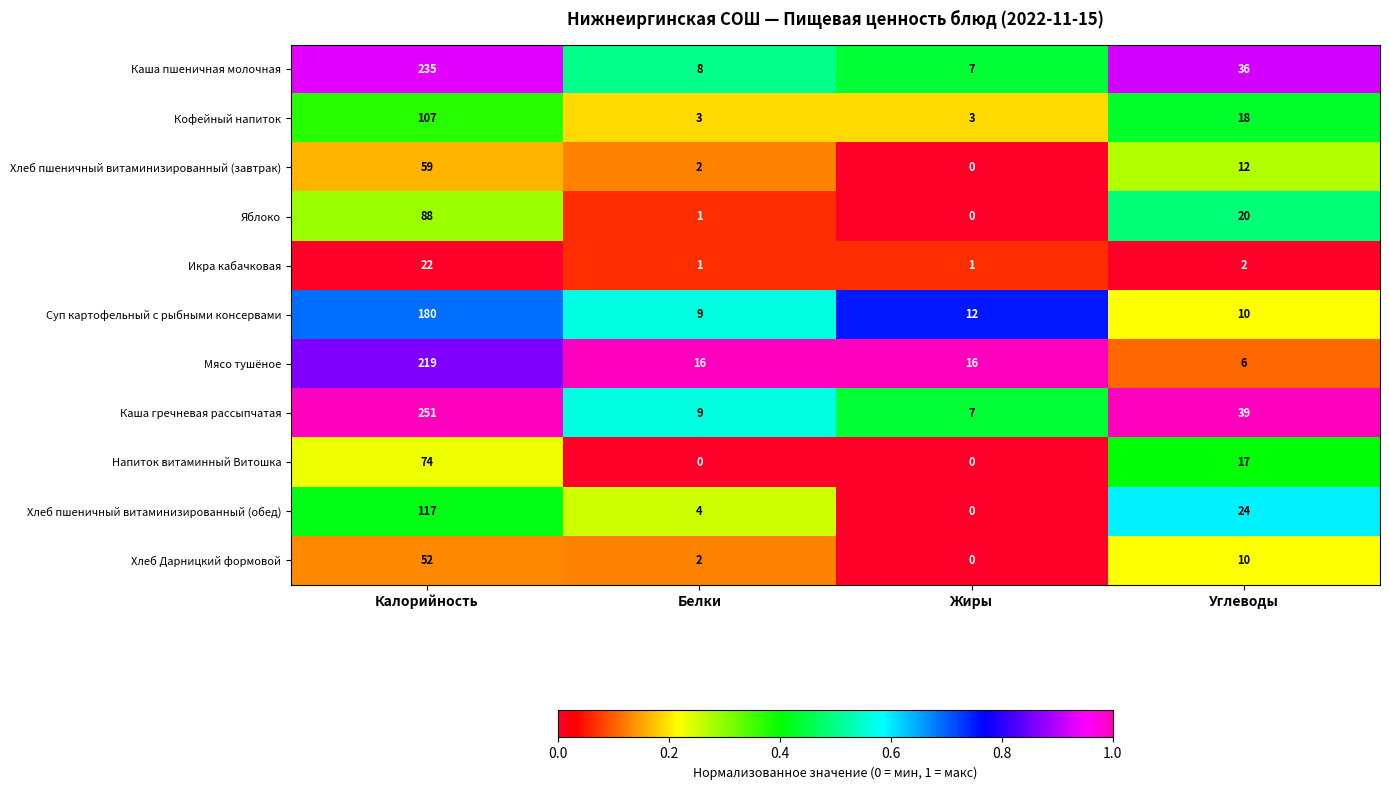

Read the Каша гречневая рассыпчатая value at Углеводы, to the nearest 50.

50